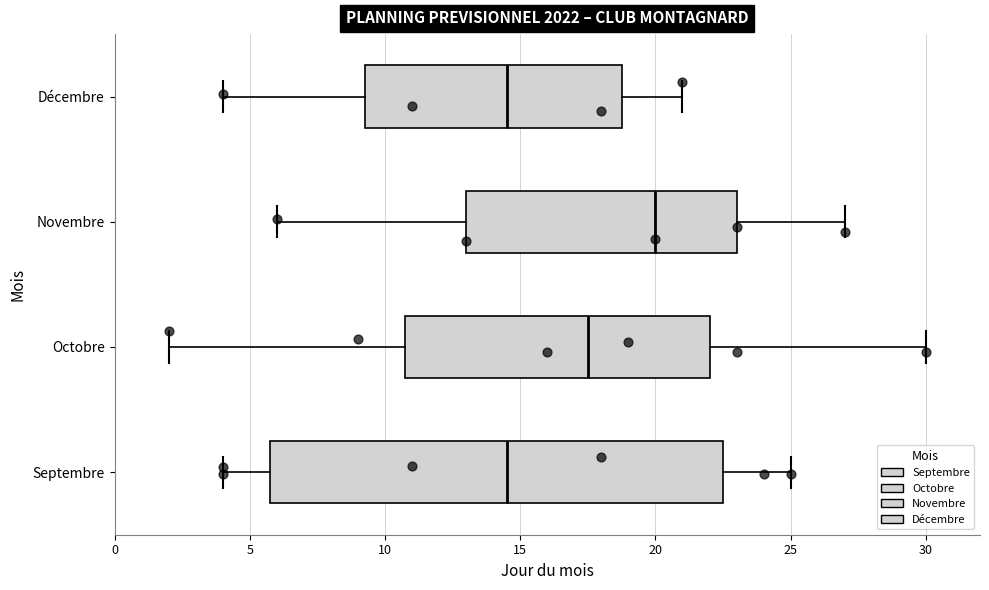

Comparing the boxes themselves (not the whiskers), which one is the widest?

Septembre